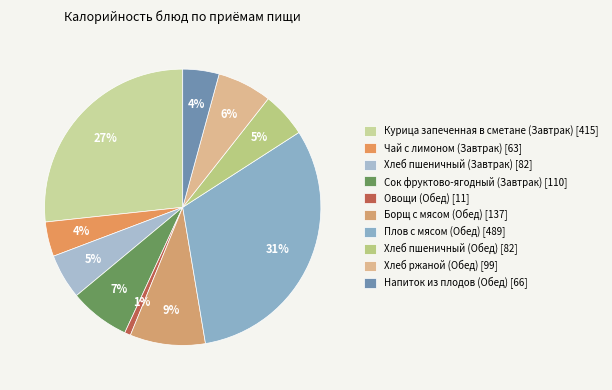

Rank the categories by value from lowest to highest.

Овощи (Обед), Чай с лимоном (Завтрак), Напиток из плодов (Обед), Хлеб пшеничный (Завтрак), Хлеб пшеничный (Обед), Хлеб ржаной (Обед), Сок фруктово-ягодный (Завтрак), Борщ с мясом (Обед), Курица запеченная в сметане (Завтрак), Плов с мясом (Обед)